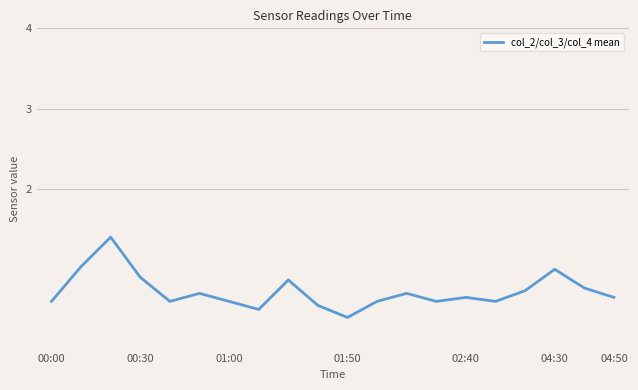

What is the smallest value displayed?

0.4